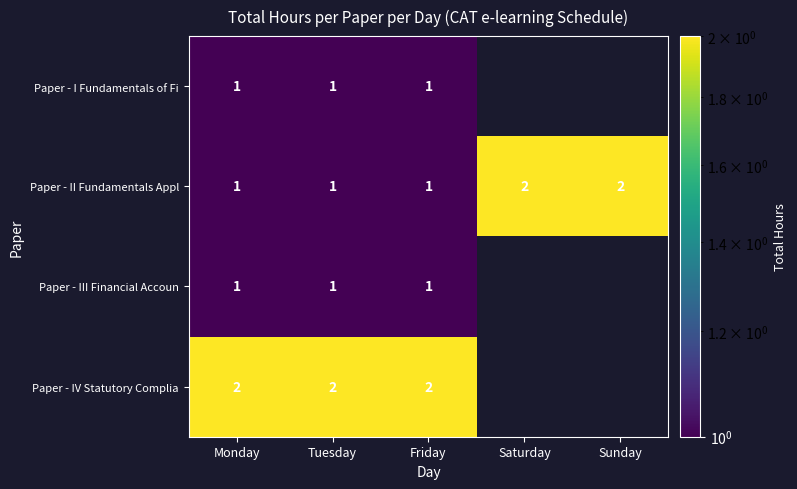

Which category has the highest value in the Paper - I Fundamentals of Fi series?

Monday